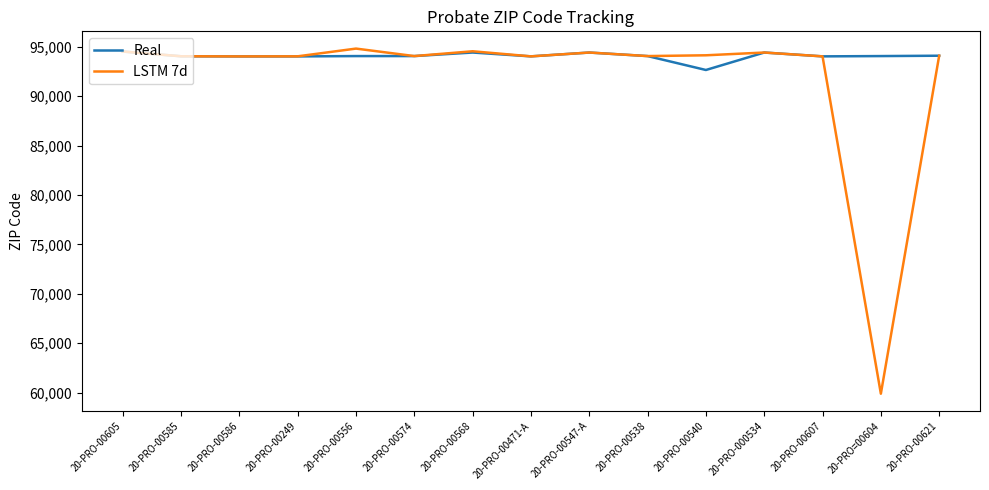

What is the difference between the LSTM 7d values at 20-PRO-00568 and 20-PRO-00586?

520